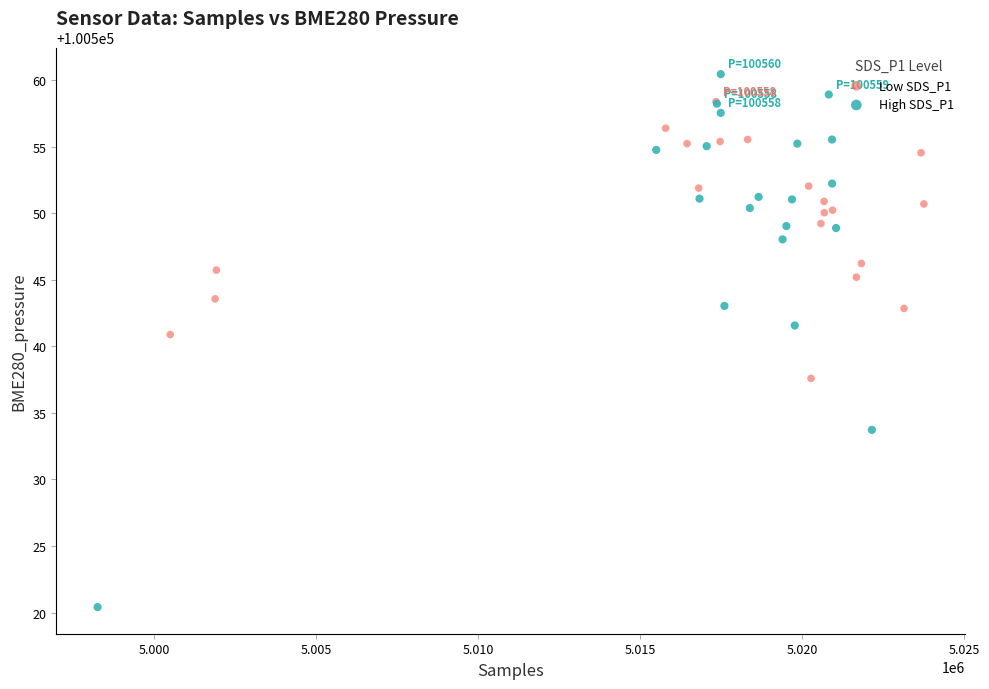

Which series contains the highest Y value?

High SDS_P1